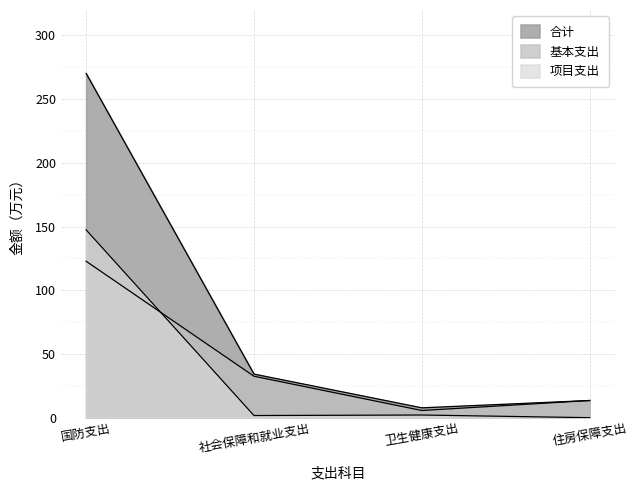

What is the label of the 1st point from the right?

住房保障支出